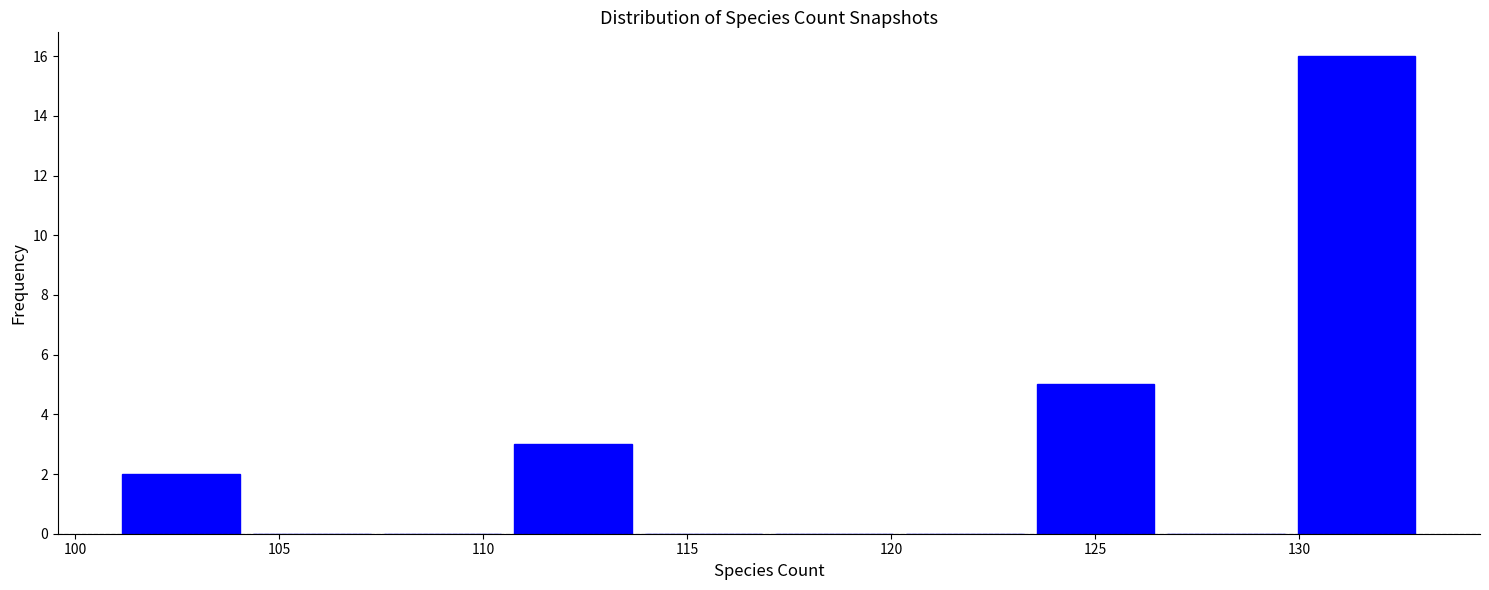

Reading left to right, transcribe this chart: for each bar, give the range it covers on the x-axis and its height. Neither the bar edges nor the heights are printed on the chart, so give them approximately, as read against the axes.

101.0 to 104.2: 2
104.2 to 107.4: 0
107.4 to 110.6: 0
110.6 to 113.8: 3
113.8 to 117.0: 0
117.0 to 120.2: 0
120.2 to 123.4: 0
123.4 to 126.6: 5
126.6 to 129.8: 0
129.8 to 133.0: 16